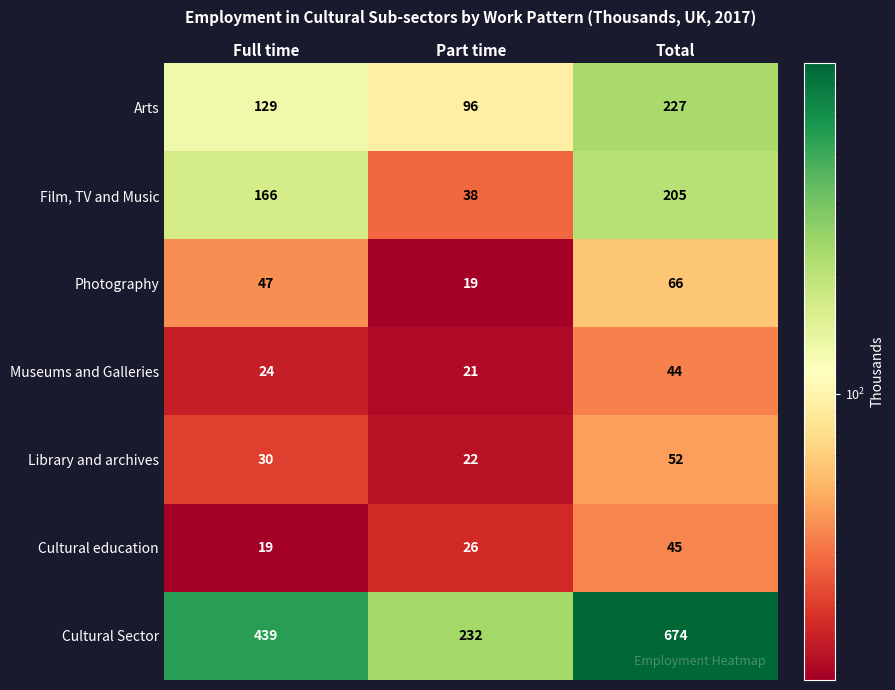

Count the Arts values in the range 96 to 227.

3